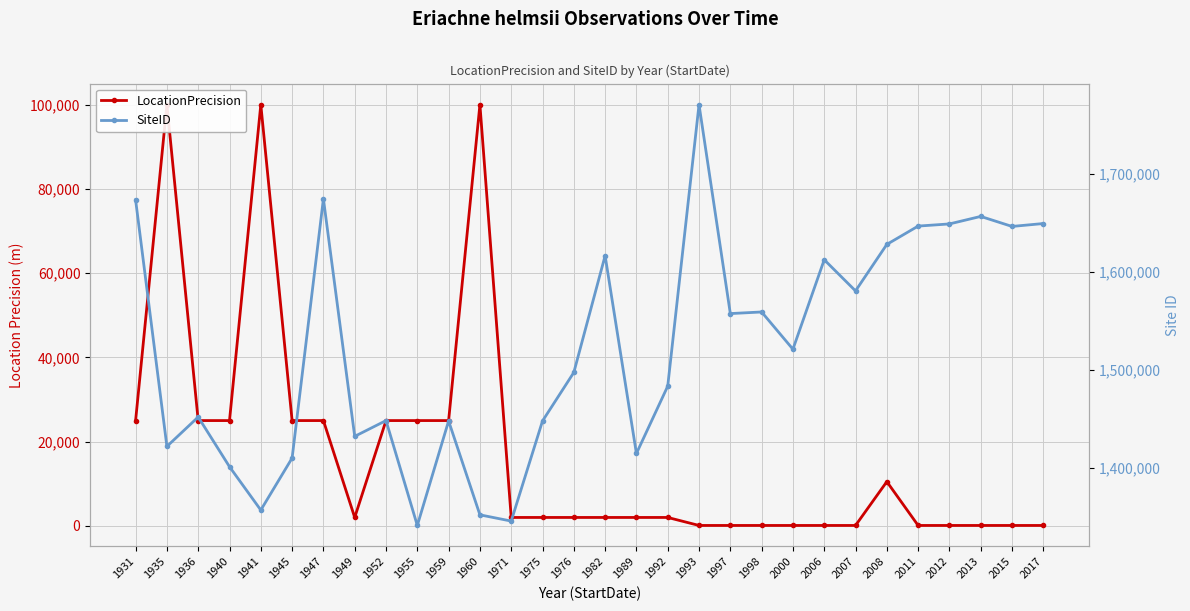

At how many categories does at least one series exceed 865274?

30